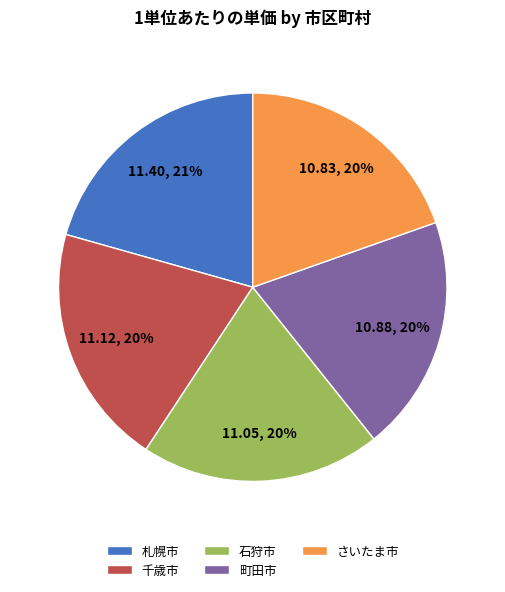

Combined, do 札幌市 and 町田市 account for over 50%?

No